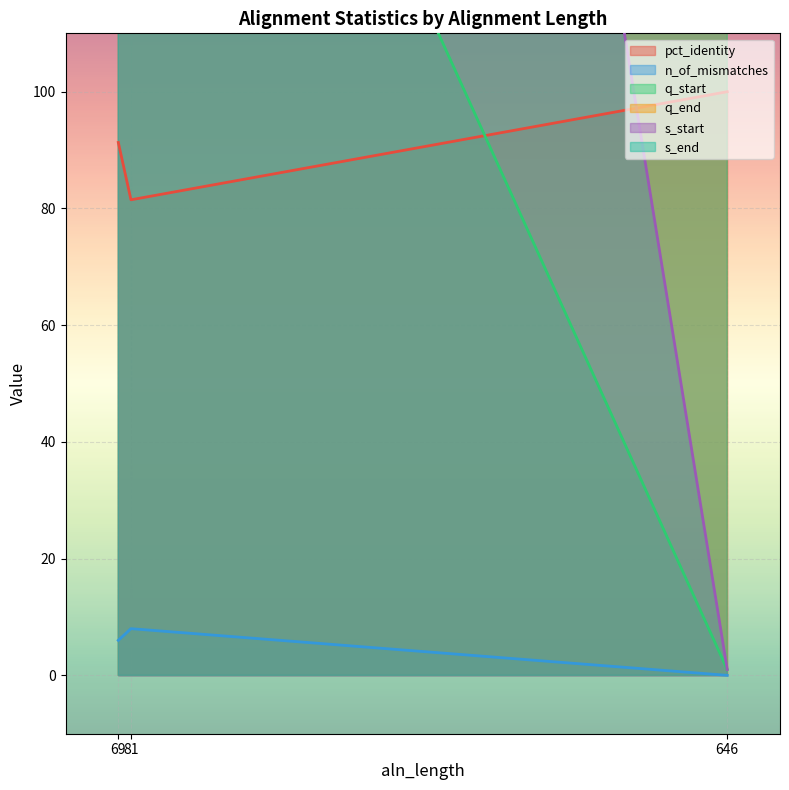

At which label does q_start first exceed 226?

69